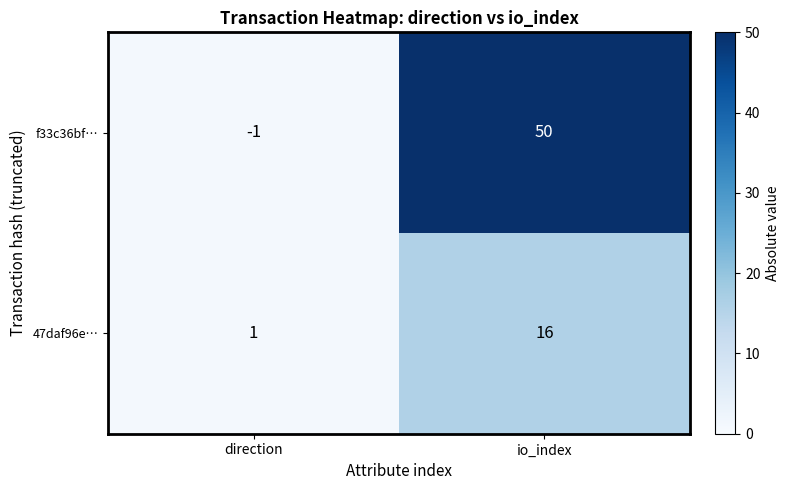

Reading left to right, transcribe all the data shown in this chart.

f33c36bf…: -1	50
47daf96e…: 1	16